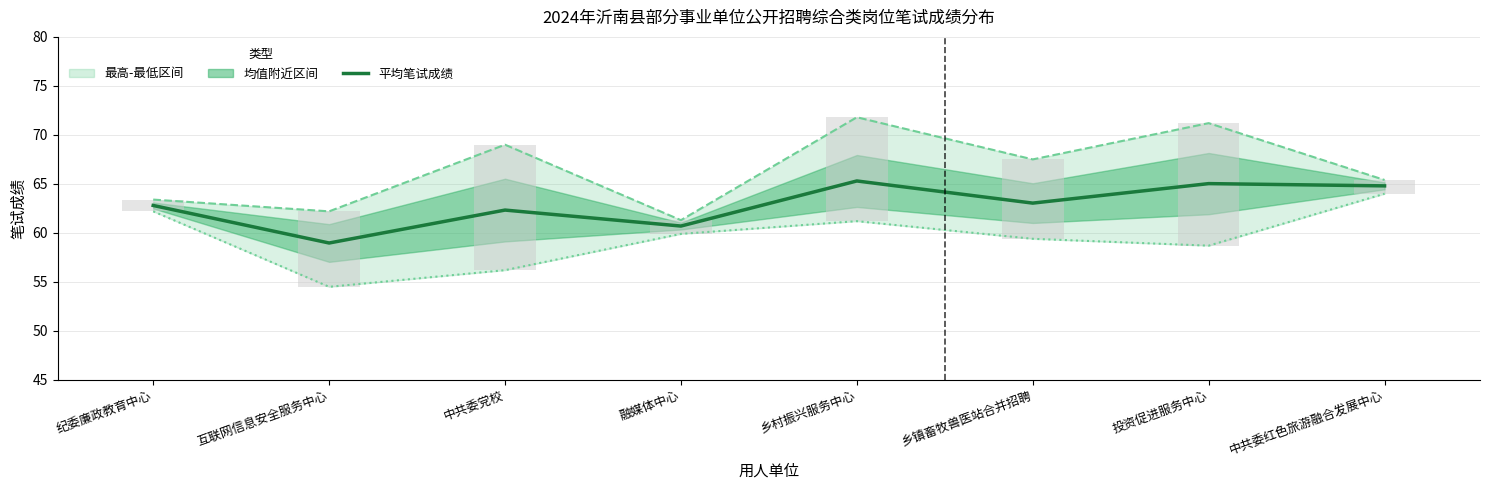

How many groups of bars are there?

8